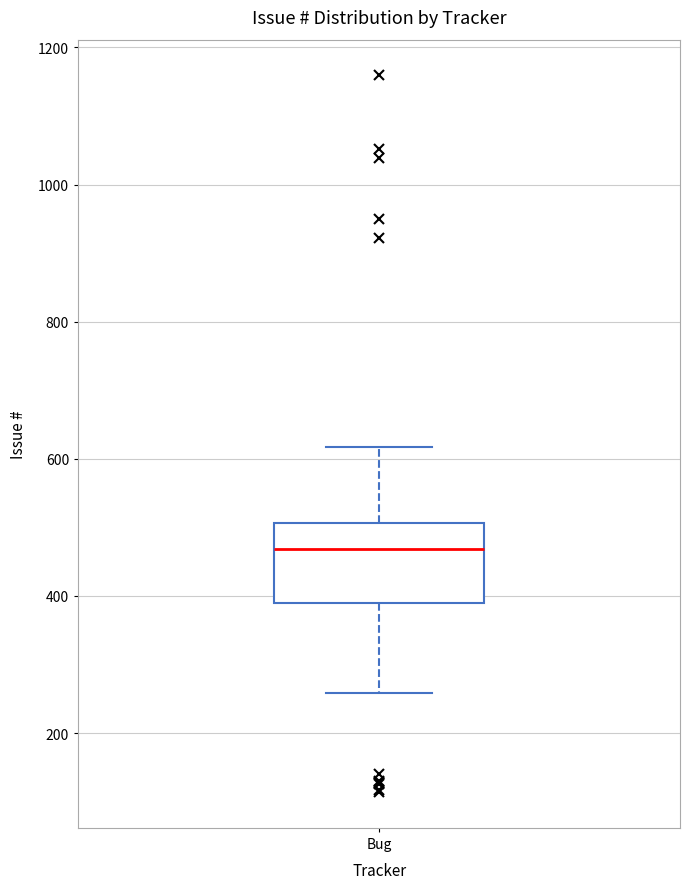

Transcribe this box plot: give where the median line is, the range the box spans, and where the two whiskers end, as read against the y-axis. The values are not printed on the chart, so give them approximately, as read against the axis.

median 460, box 380 to 500, whiskers 260 to 620